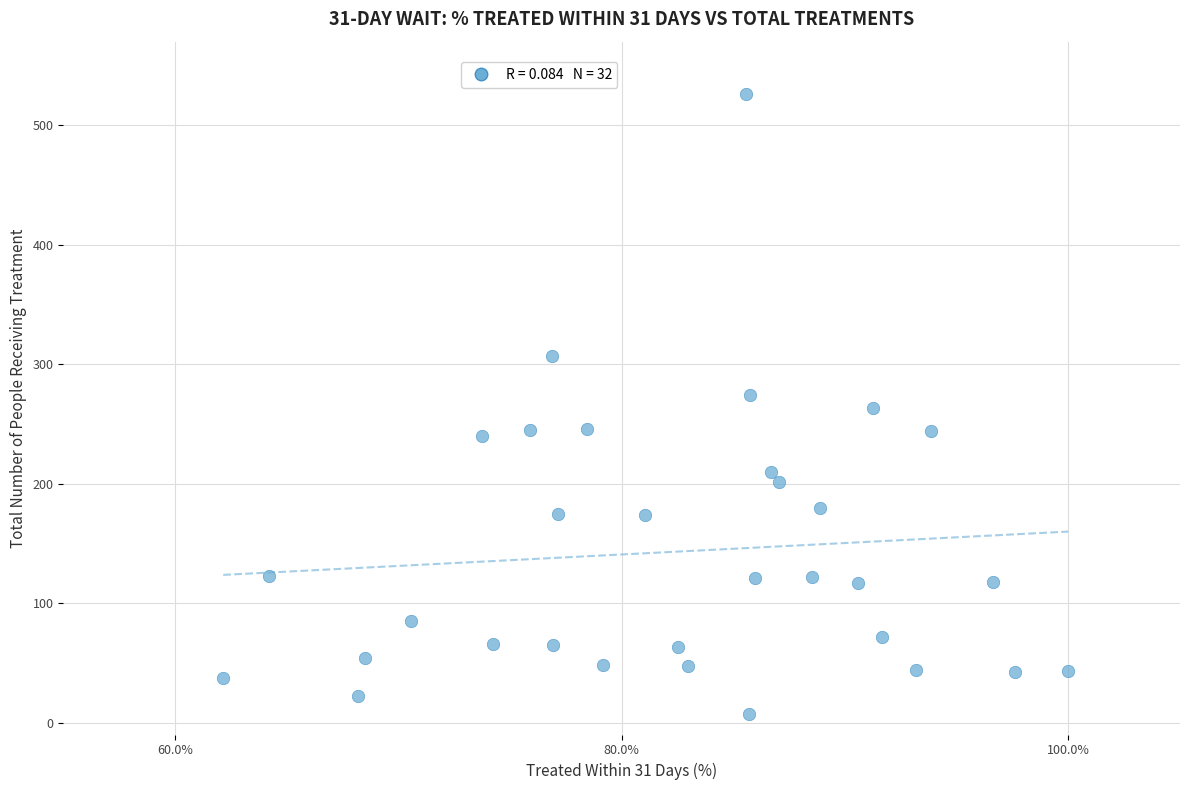

Count the number of points in this scatter plot.

32